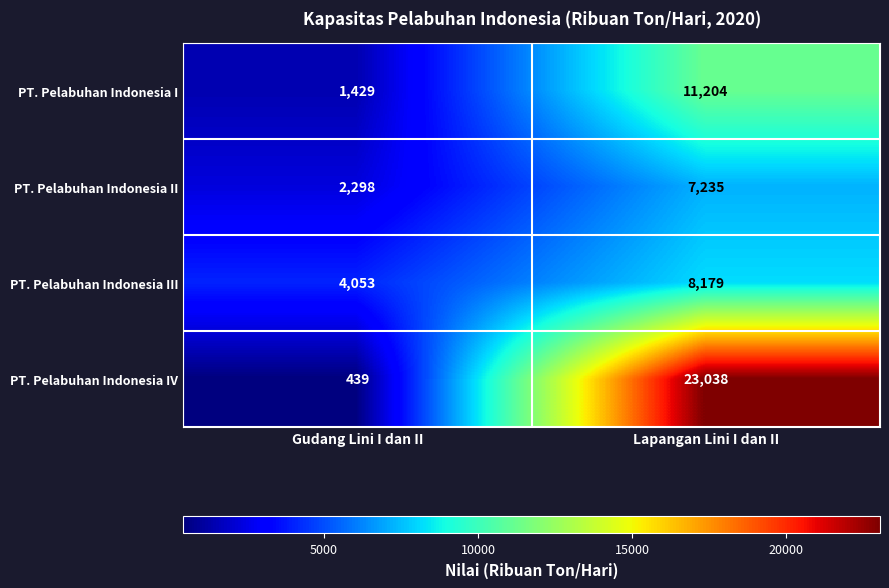

Rank the categories by PT. Pelabuhan Indonesia IV value from lowest to highest.

Gudang Lini I dan II, Lapangan Lini I dan II